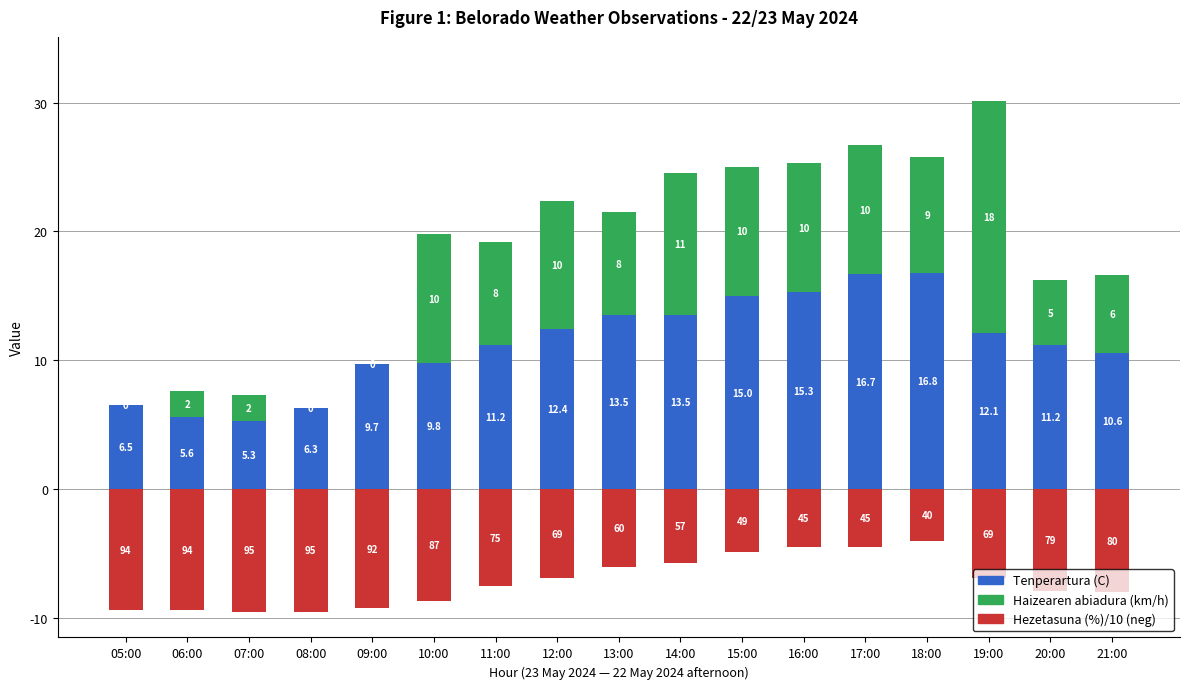

Reading left to right, list all the values displayed in this chart.

Tenperartura (C): 6.5	5.6	5.3	6.3	9.7	9.8	11.2	12.4	13.5	13.5	15.0	15.3	16.7	16.8	12.1	11.2	10.6
Haizearen abiadura (km/h): 0.0	2.0	2.0	0.0	0.0	10.0	8.0	10.0	8.0	11.0	10.0	10.0	10.0	9.0	18.0	5.0	6.0
Hezetasuna (%)/10 (neg): -9.4	-9.4	-9.5	-9.5	-9.2	-8.7	-7.5	-6.9	-6.0	-5.7	-4.9	-4.5	-4.5	-4.0	-6.9	-7.9	-8.0